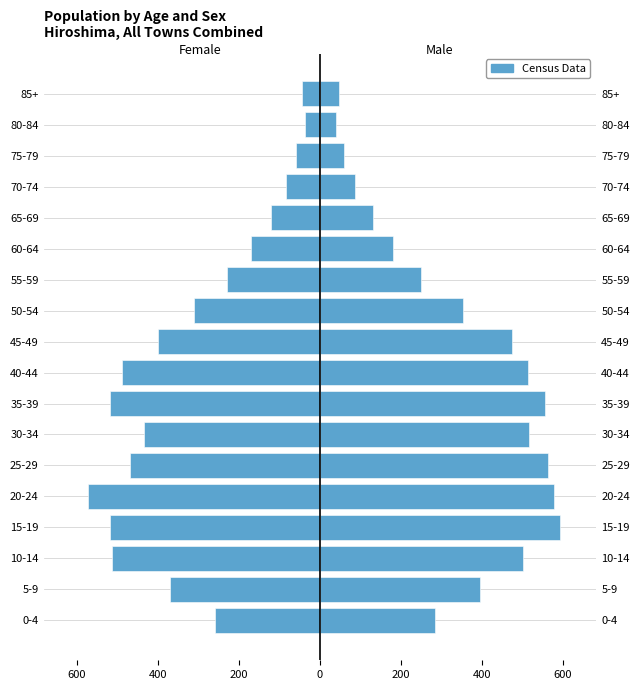

Is it true that Male equals 577 at 5-9?

False